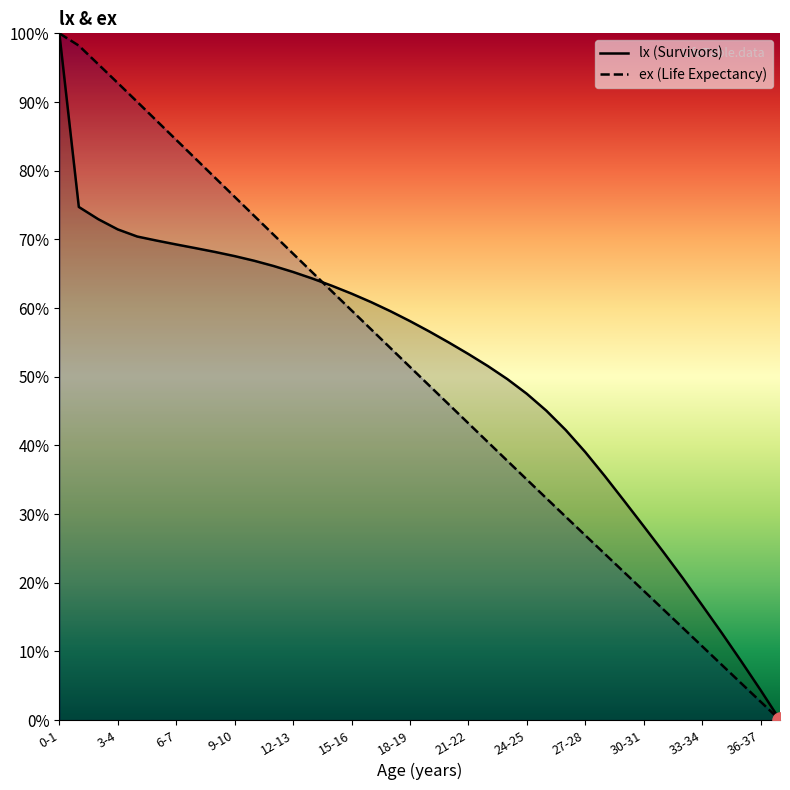

Which series has the largest total across all categories?

lx (Survivors)